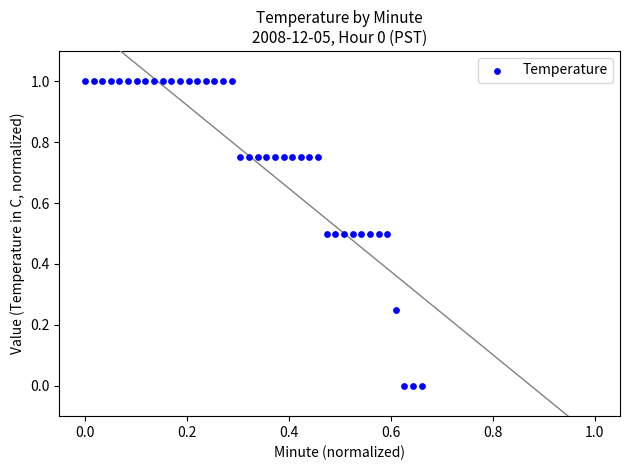

What is the range of Y values (max minus min)?

1.0